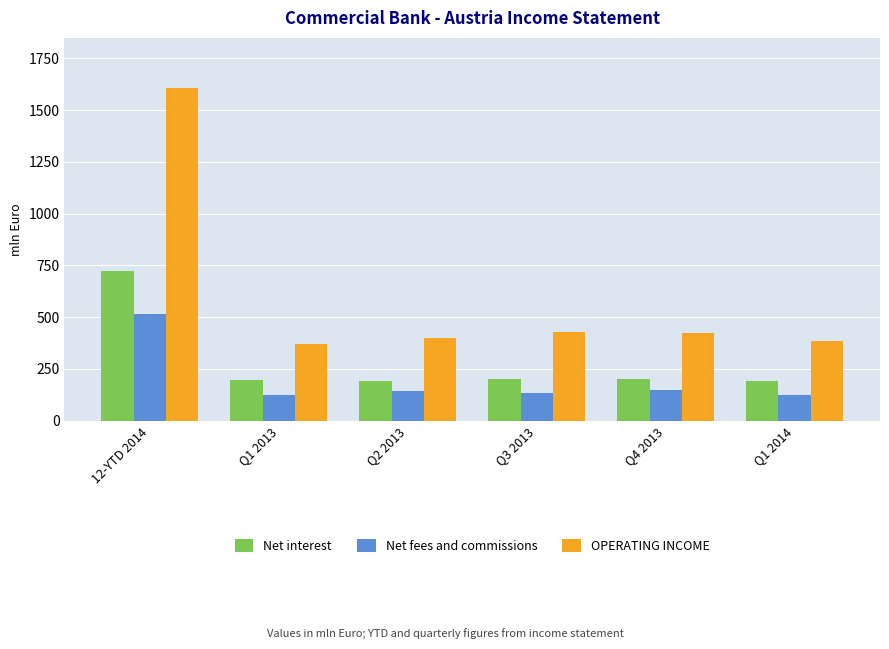

Which series has the widest spread of values?

OPERATING INCOME